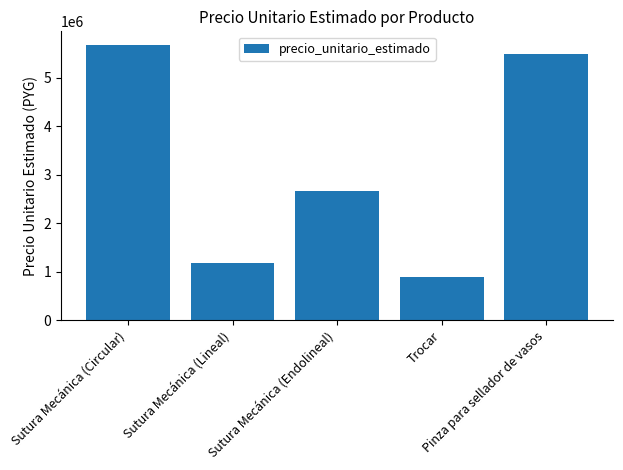

What is the label of the 3rd bar from the right?

Sutura Mecánica (Endolineal)